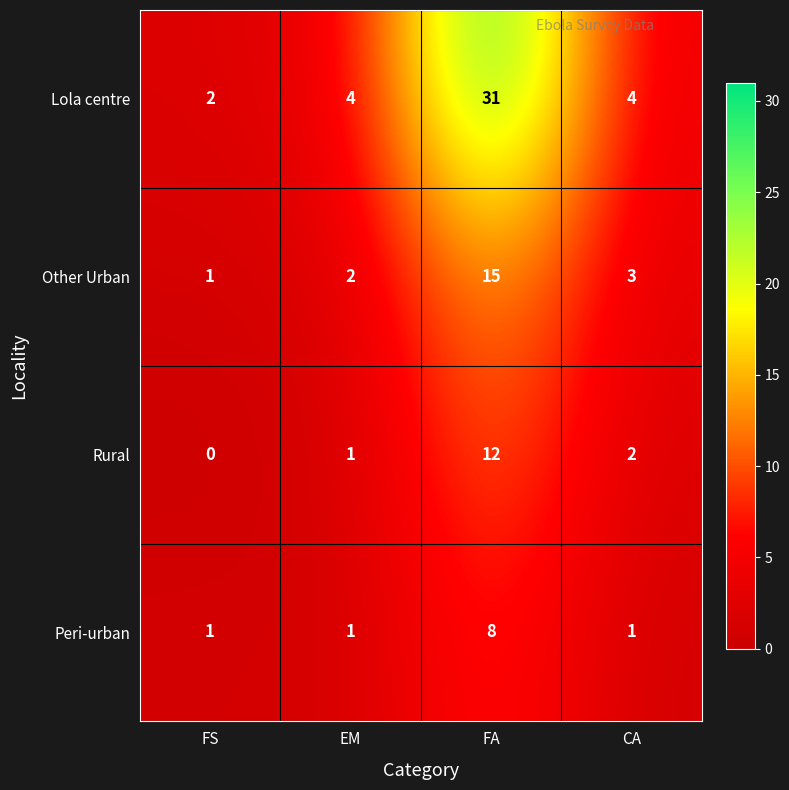

What is the difference between the maximum and second lowest values in the Peri-urban series?

7